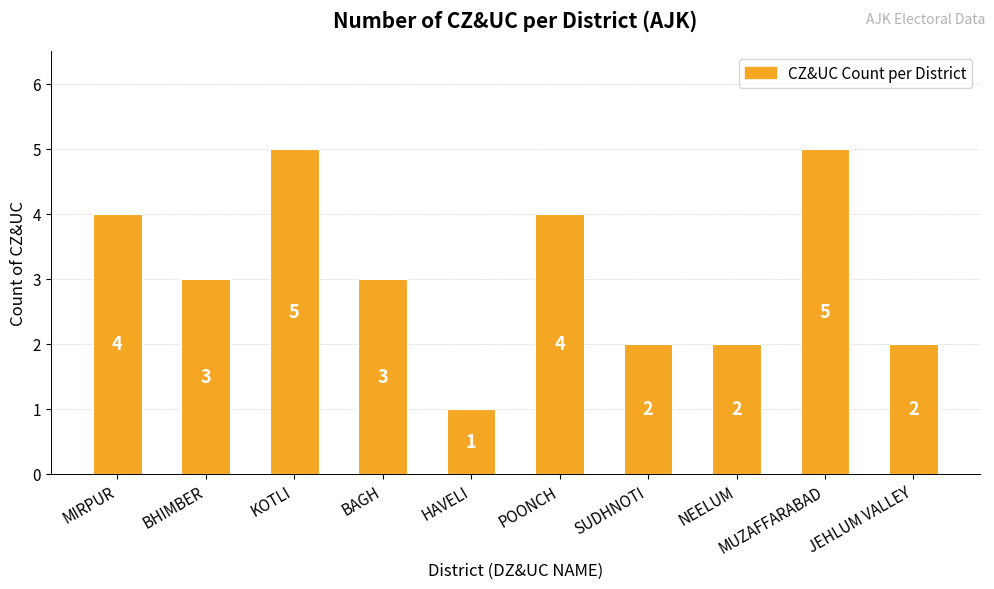

What is the label of the 10th bar from the right?

MIRPUR